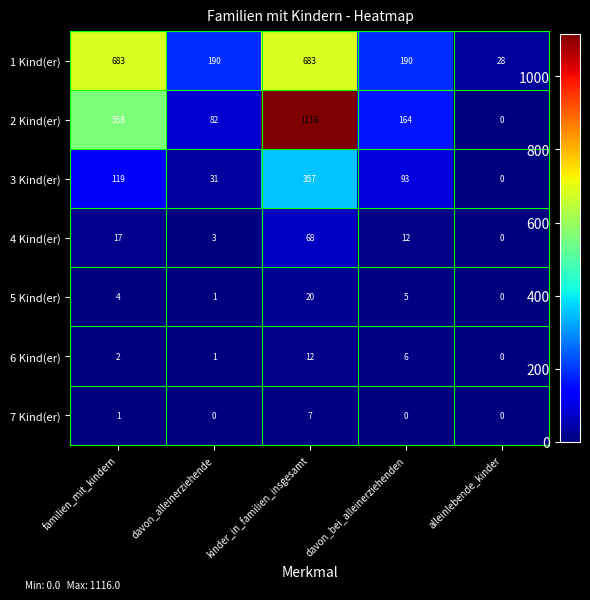

Read the 4 Kind(er) value at familien_mit_kindern, to the nearest 10.

20